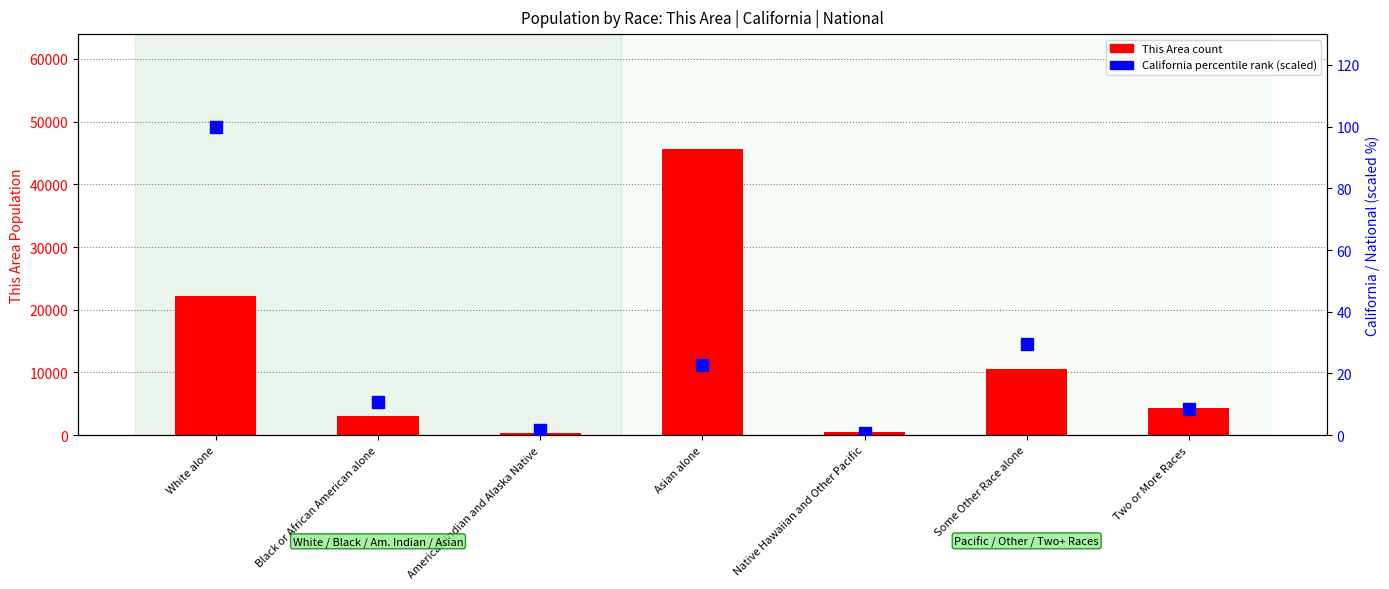

What is the greatest value displayed?

45671.0